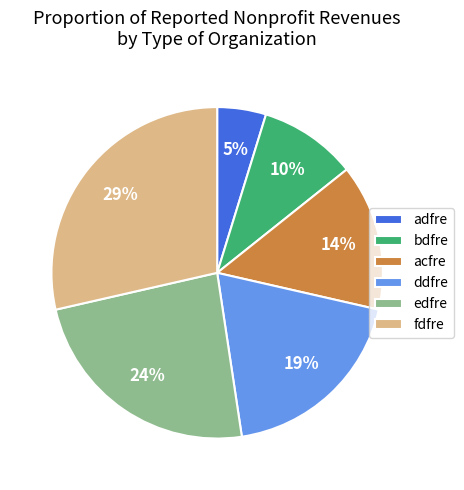

To the nearest percent, what percentage of the pie is adfre?

5%